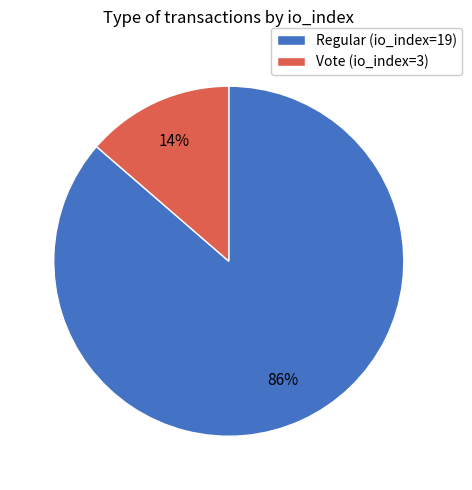

Is the sum of Vote (io_index=3) and Regular (io_index=19) greater than half?

Yes